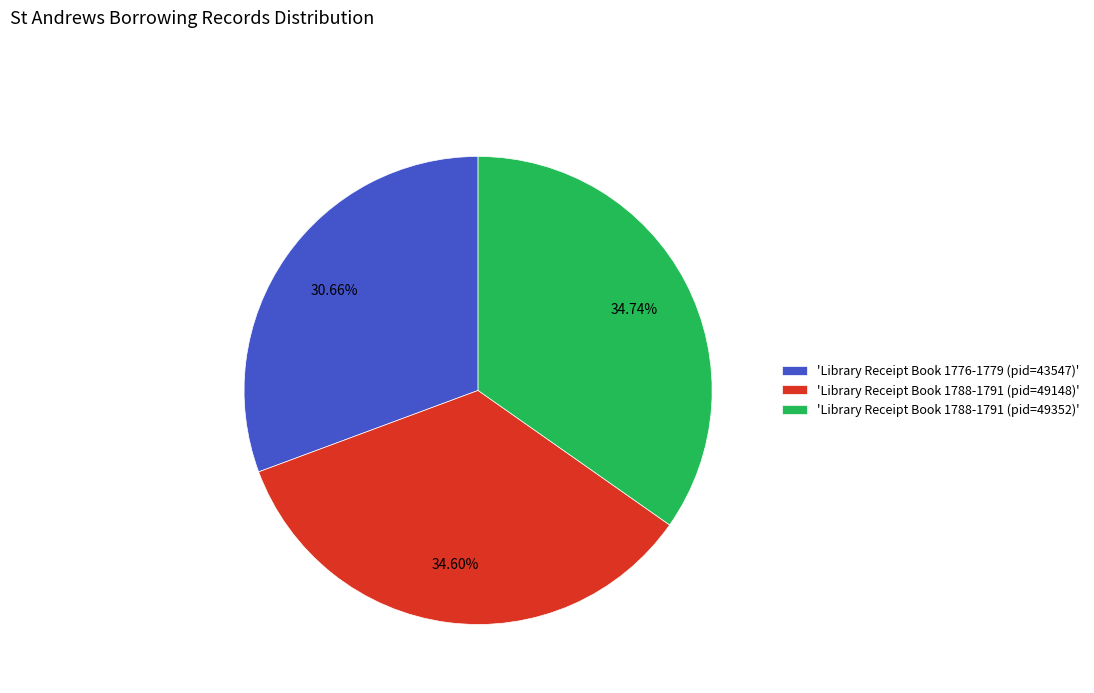

Is there a majority slice in this chart?

No